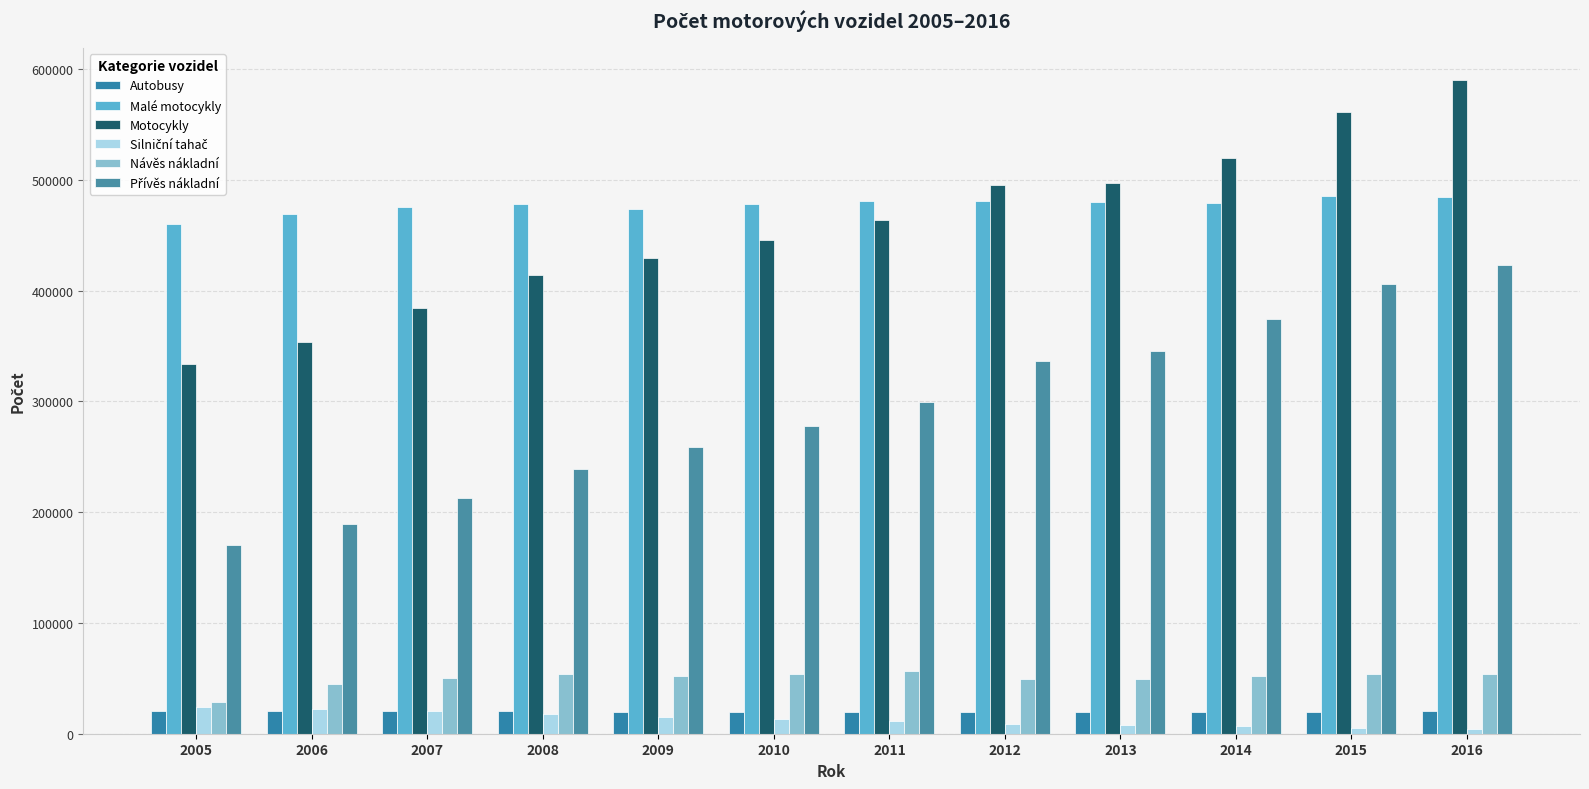

The Motocykly series shows 353616 at 2006. True or false?

True